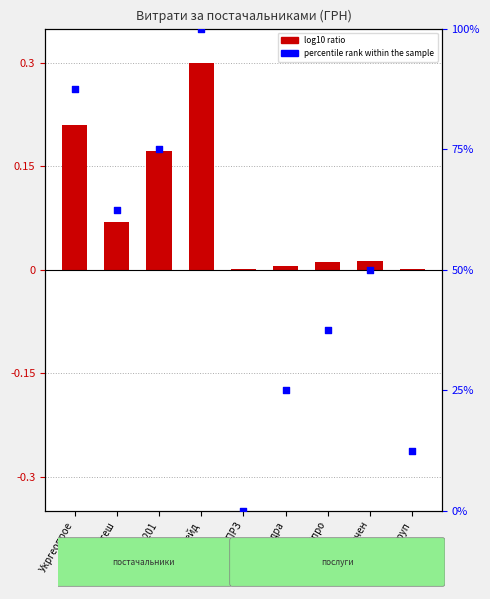

What is the total value across all series at ФОП Кондра?

25.0